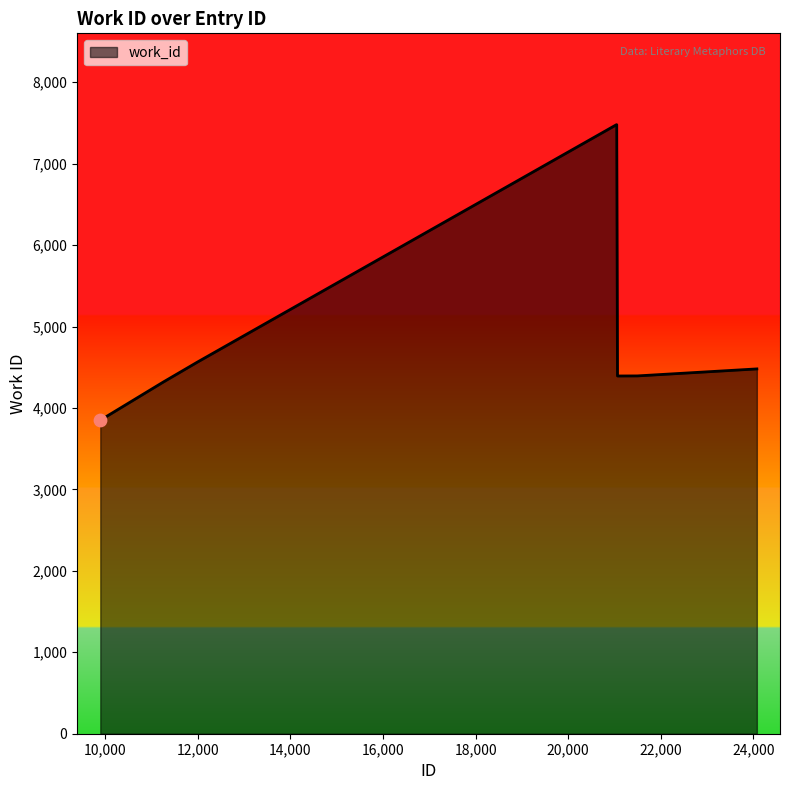

What is the difference between the maximum and minimum values?

3629